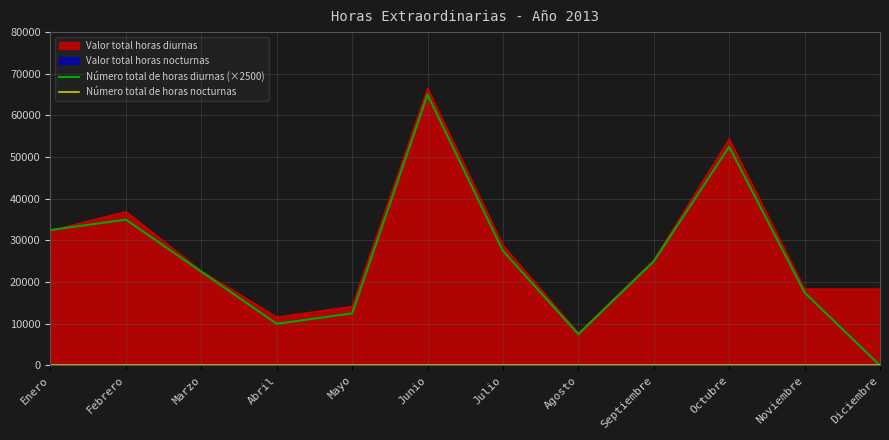

List the labels in order of Número total de horas diurnas (×2500) value, largest first.

Junio, Octubre, Febrero, Enero, Julio, Septiembre, Marzo, Noviembre, Mayo, Abril, Agosto, Diciembre